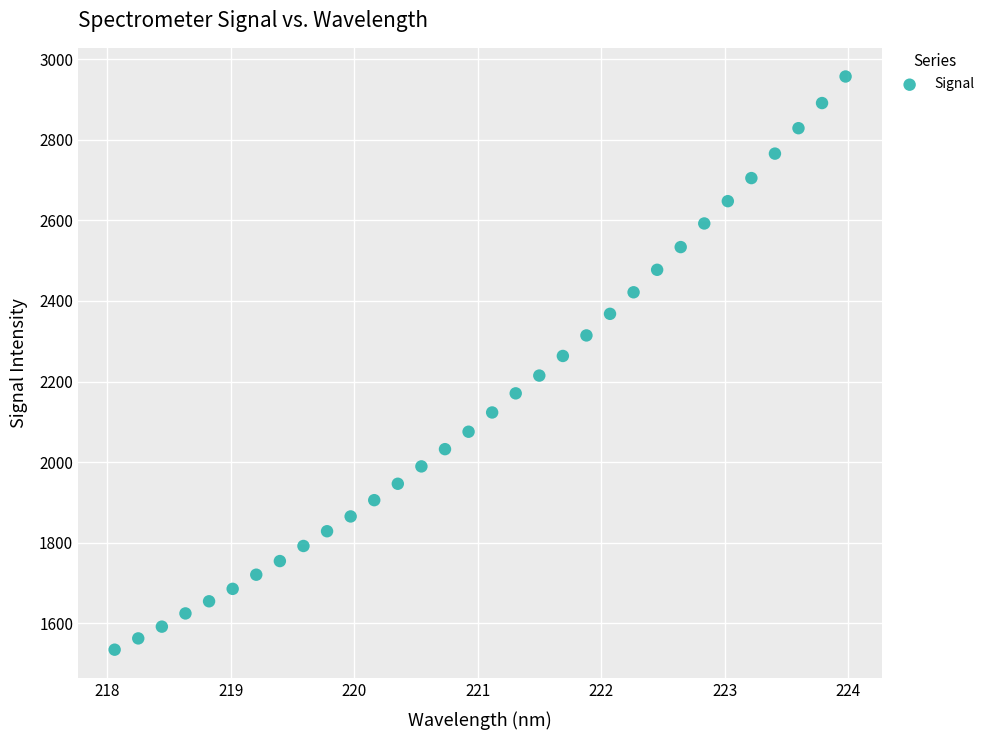

What is the range of Y values (max minus min)?

1423.0